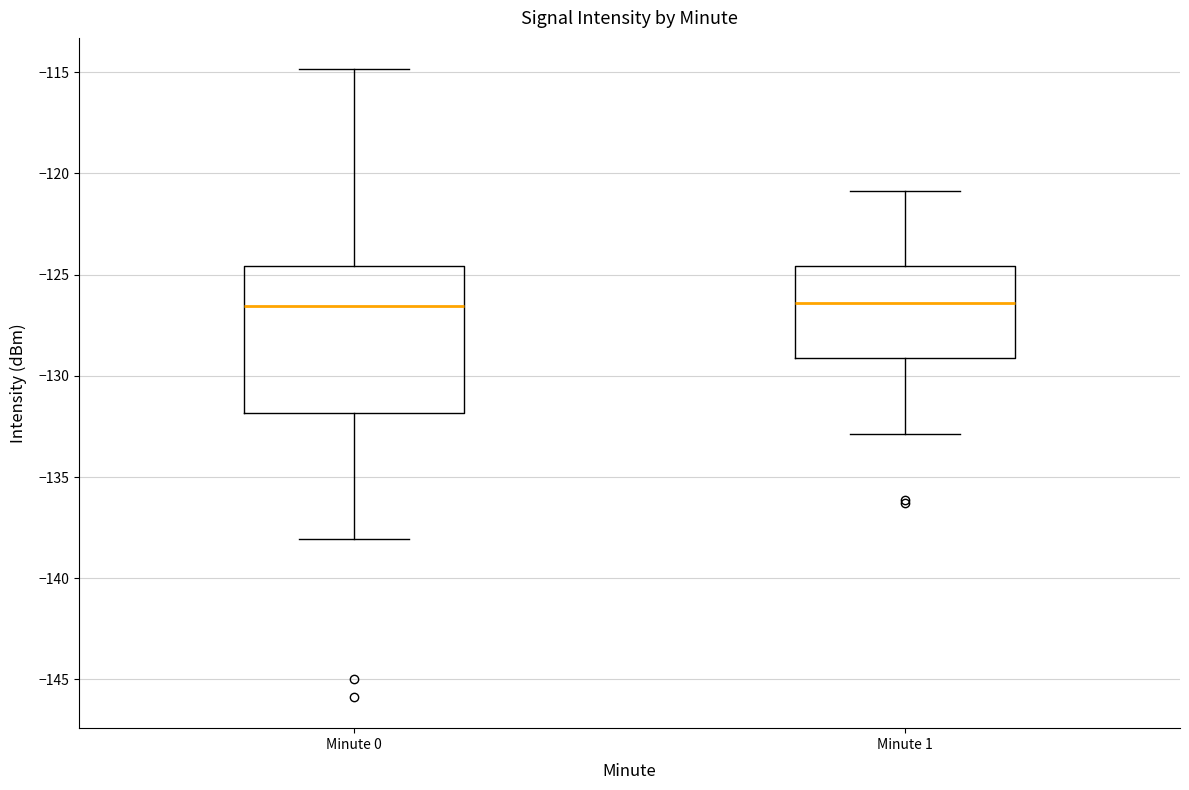

Comparing the boxes themselves (not the whiskers), which one is the tallest?

Minute 0